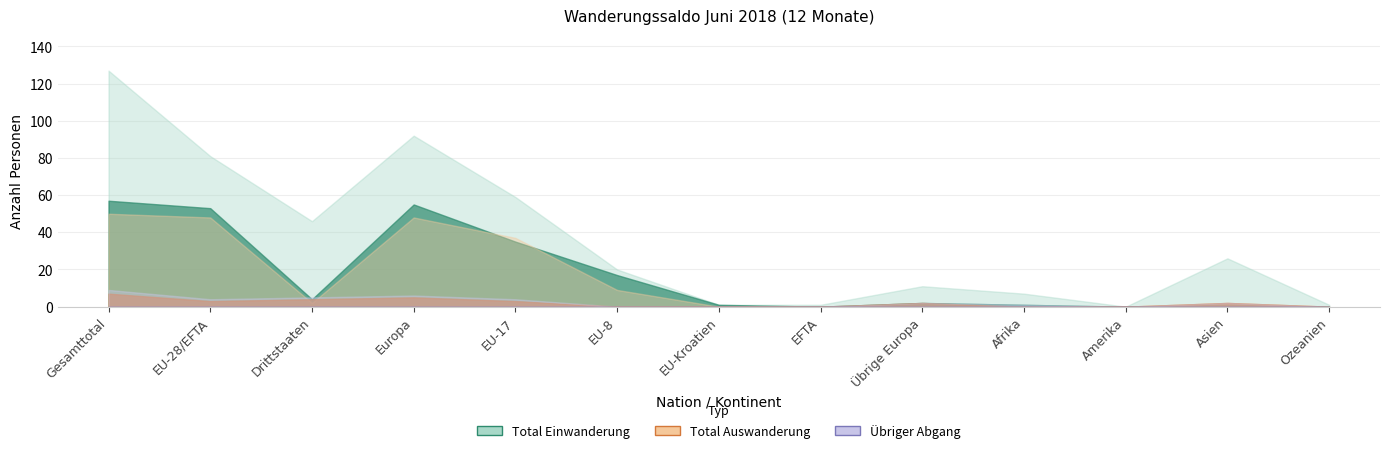

What is the difference between the highest and lowest values at Übrige Europa?

11